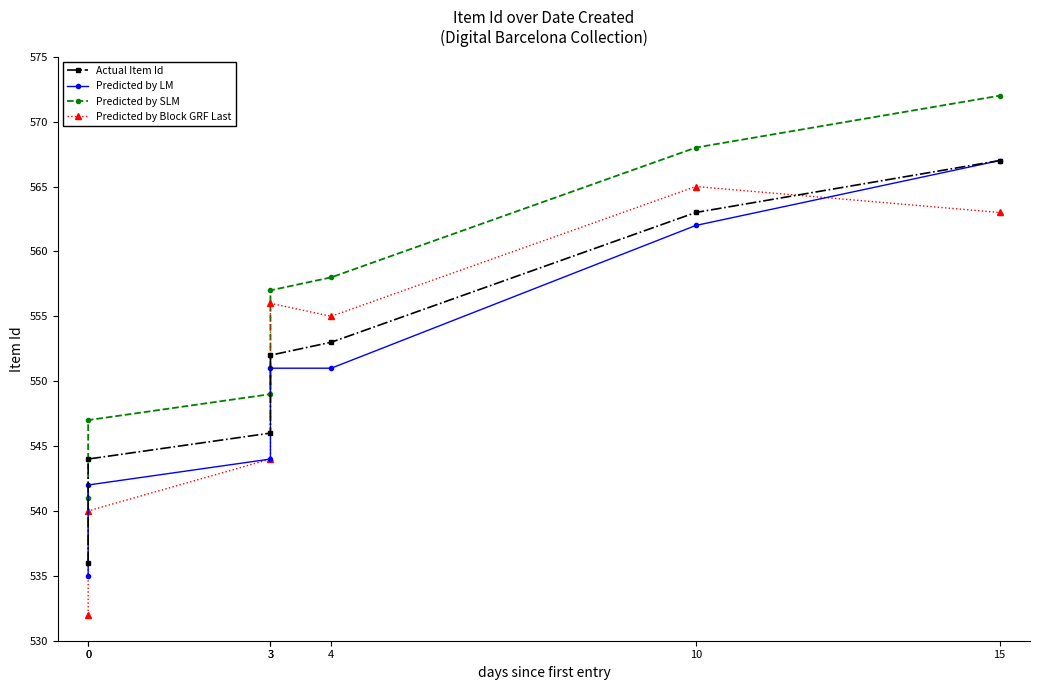

How many values in the Predicted by SLM series exceed 557?

3